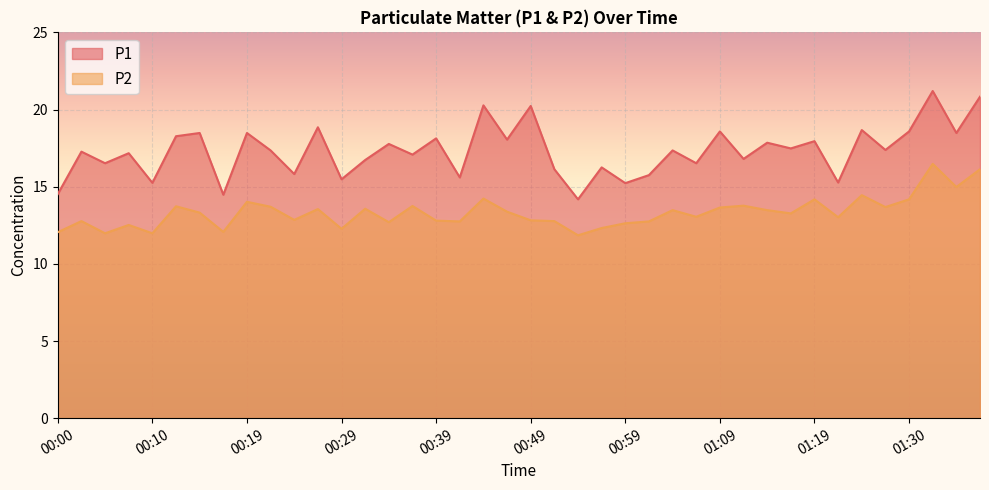

What is the highest value of the P1 series?

21.2